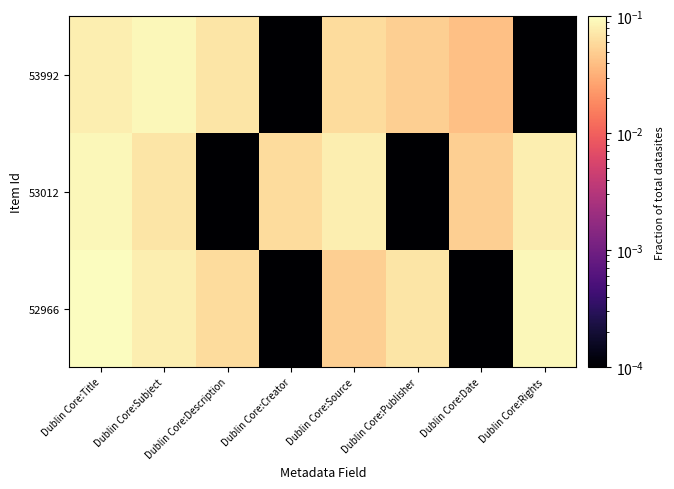

What is the maximum value shown in the chart?

0.1